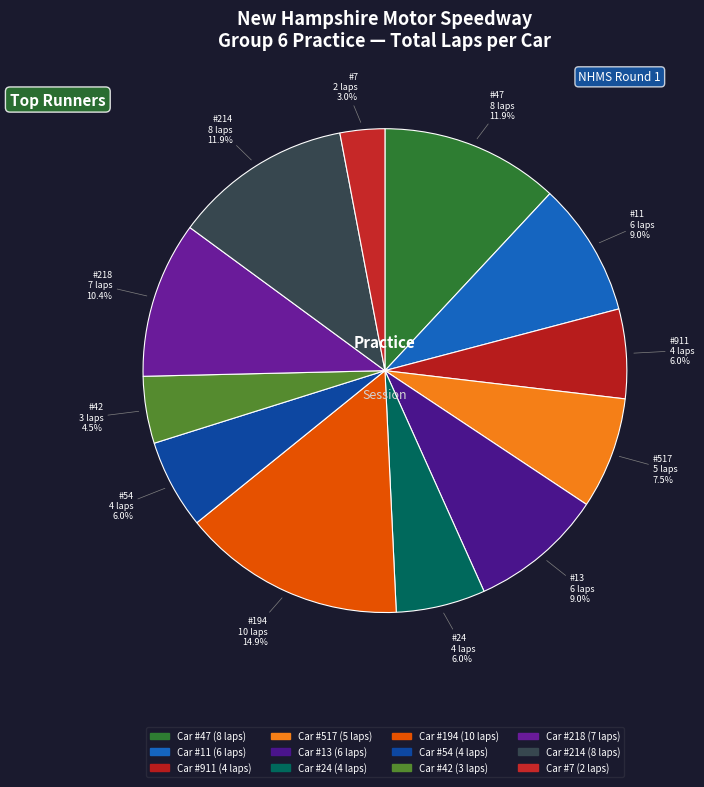

How many segments does this pie chart have?

12